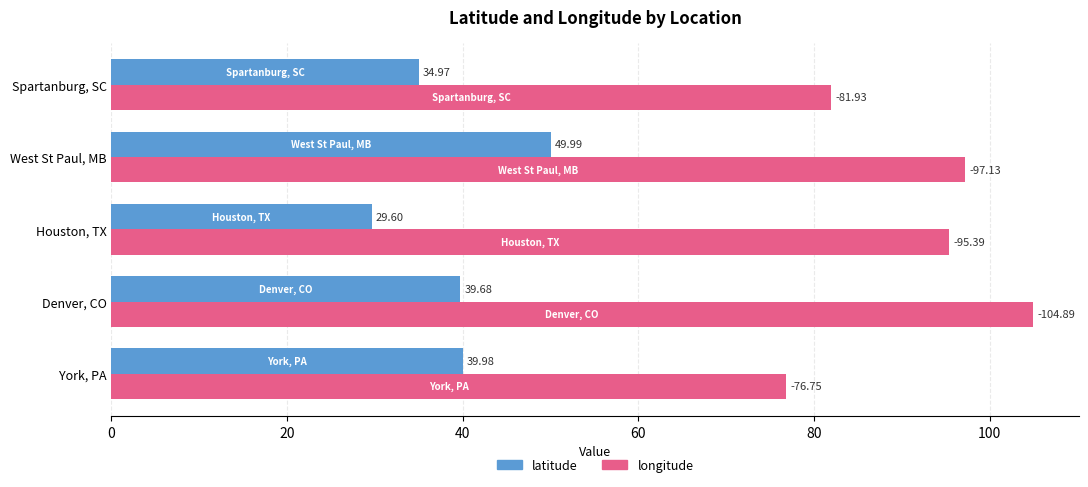

Which series has the largest total across all categories?

longitude